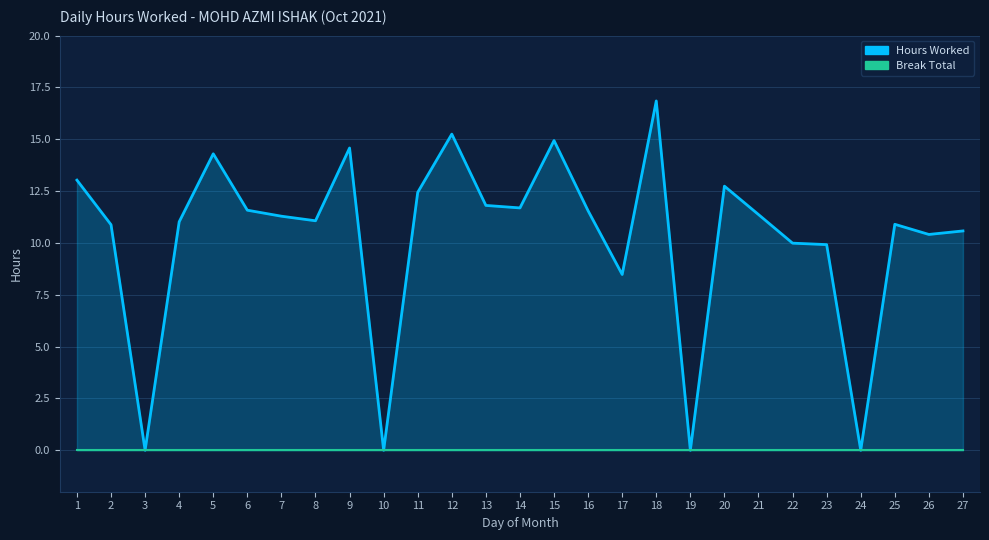

List the labels in order of value, largest first.

18, 12, 15, 9, 5, 1, 20, 11, 13, 14, 6, 16, 21, 7, 8, 4, 25, 2, 27, 26, 22, 23, 17, 3, 10, 19, 24